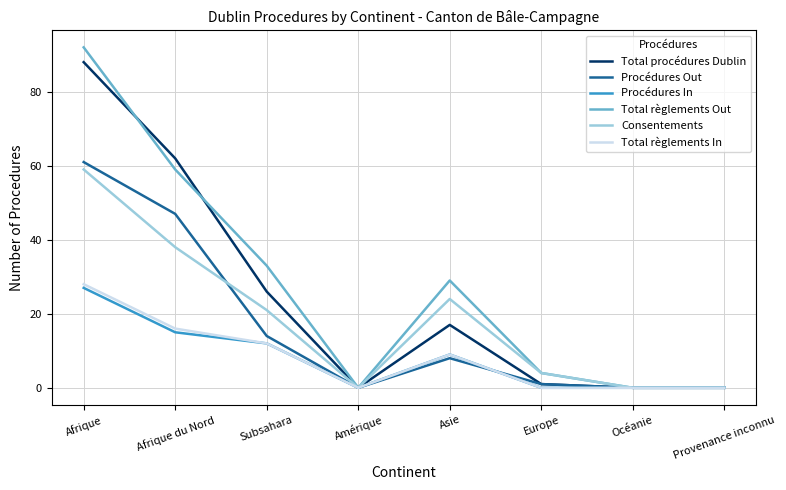

What are all the series names shown in the legend?

Total procédures Dublin, Procédures Out, Procédures In, Total règlements Out, Consentements, Total règlements In